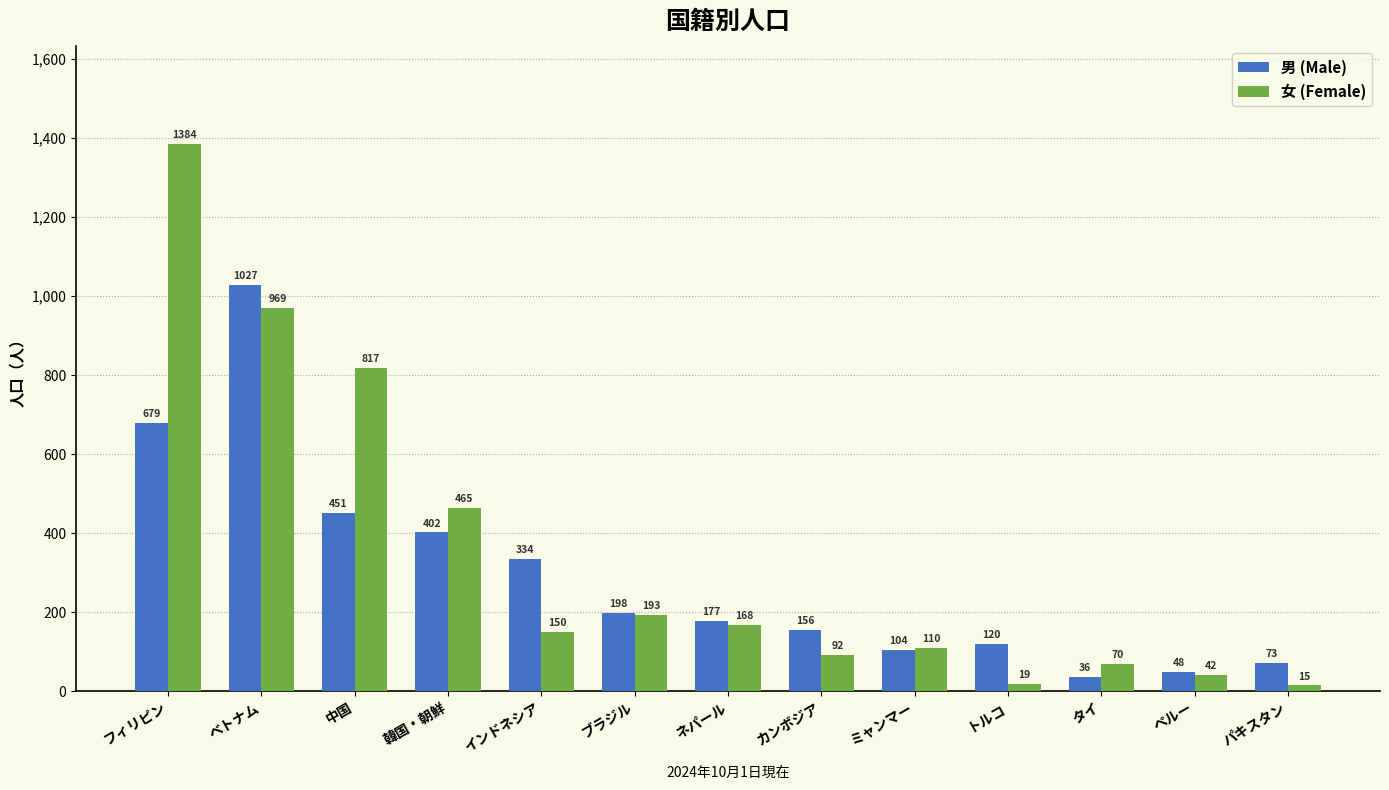

True or false: 男 (Male) has a value of 17 at パキスタン.

False